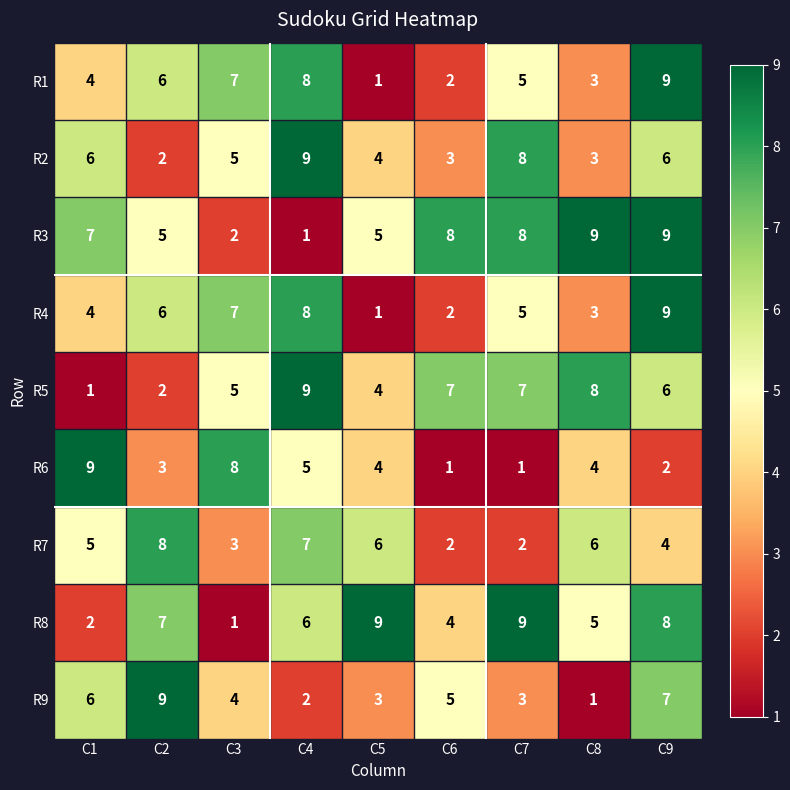

Which category has the highest value in the R1 series?

C9